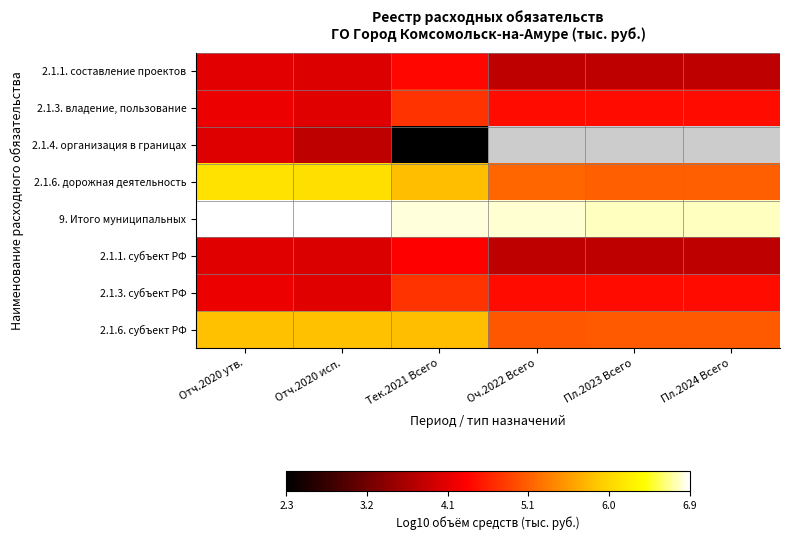

Which series has the largest total across all categories?

9. Итого муниципальных